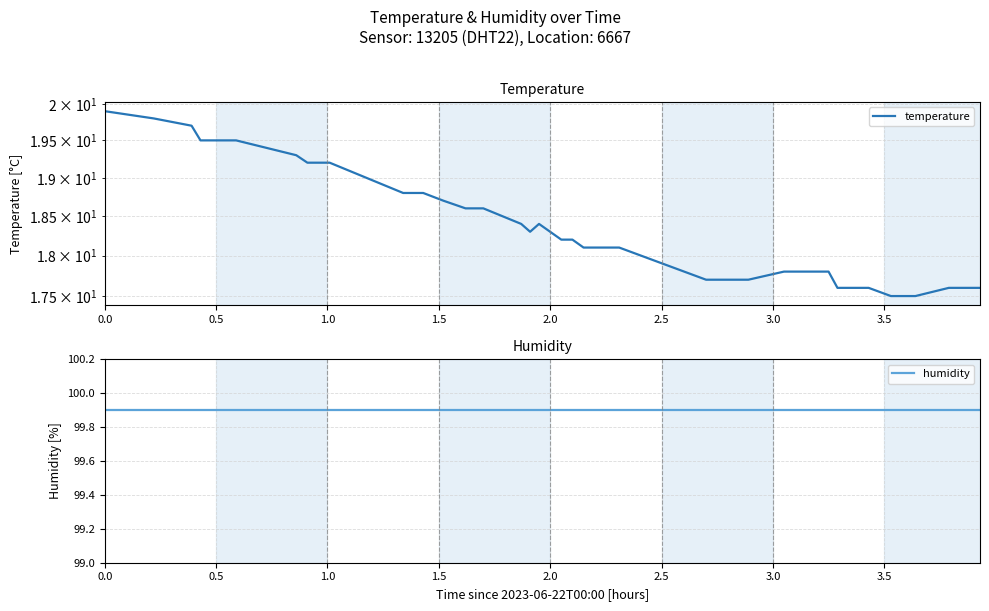

Rank the series by their maximum value, from highest to lowest.

humidity, temperature